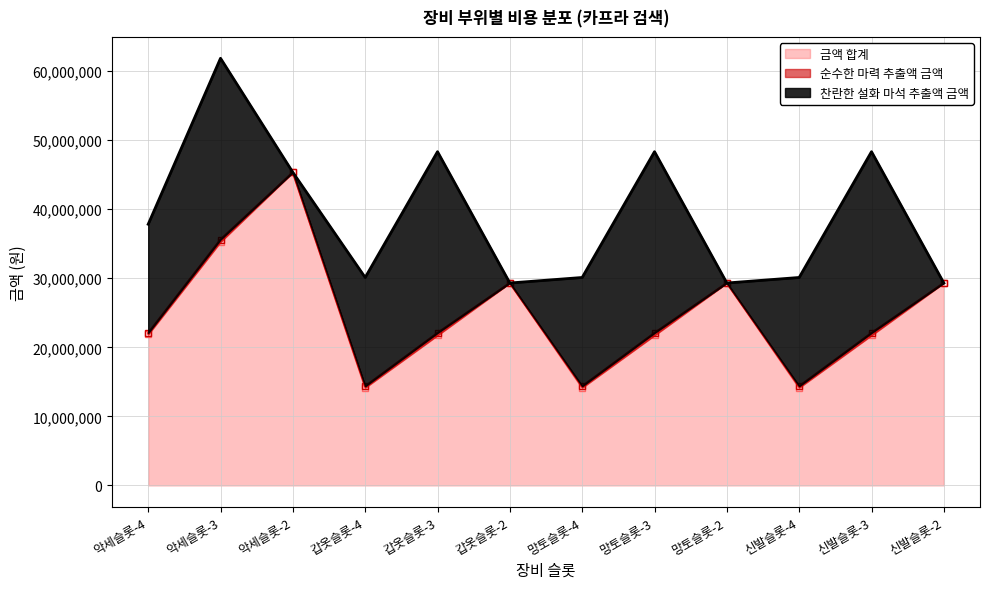

What is the difference between the 금액 합계 values at 악세슬롯-2 and 신발슬롯-4?

31181500